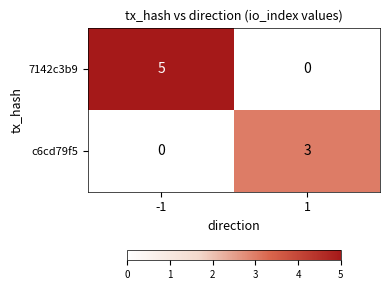

The c6cd79f5 series shows 3 at 1. True or false?

True